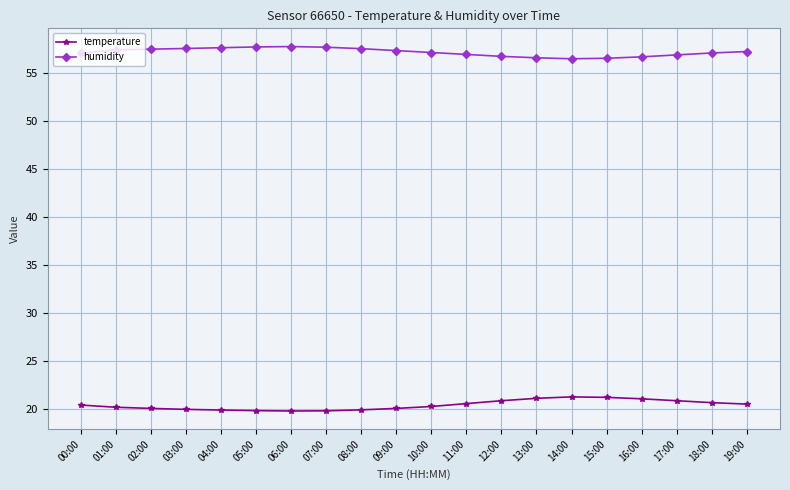

What is the average value of the humidity series?

57.1